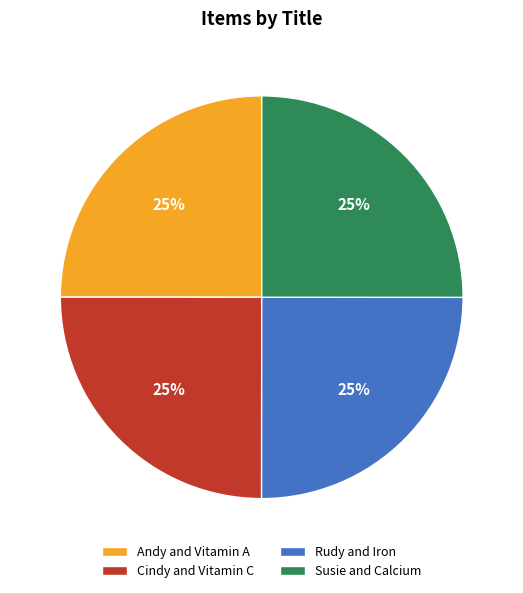

What is the ratio of the value at Susie and Calcium to the value at Andy and Vitamin A?

1.0